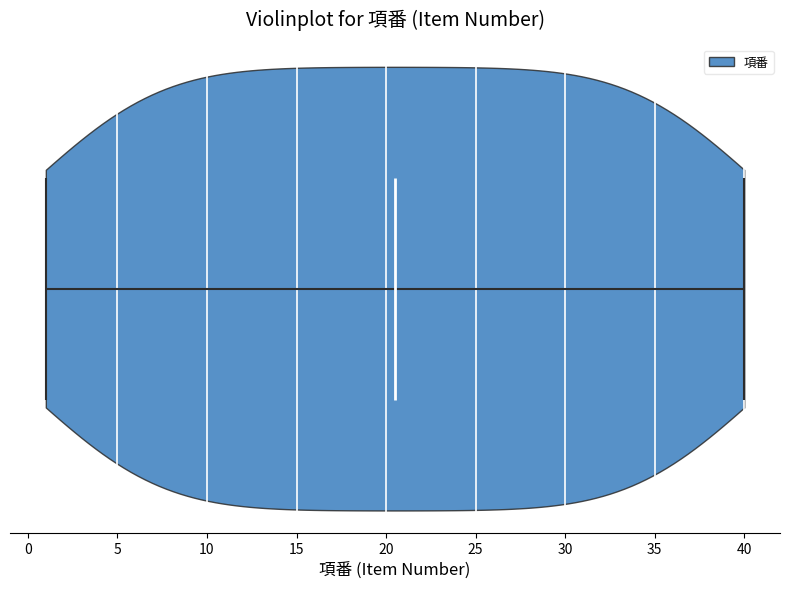

Read this violin plot against the x-axis: where its median line is, and the lowest and highest points the violin reaches. The values are not printed on the chart, so give them approximately, as read against the axis.

median line 20.5, lowest point 1.0, highest point 40.0